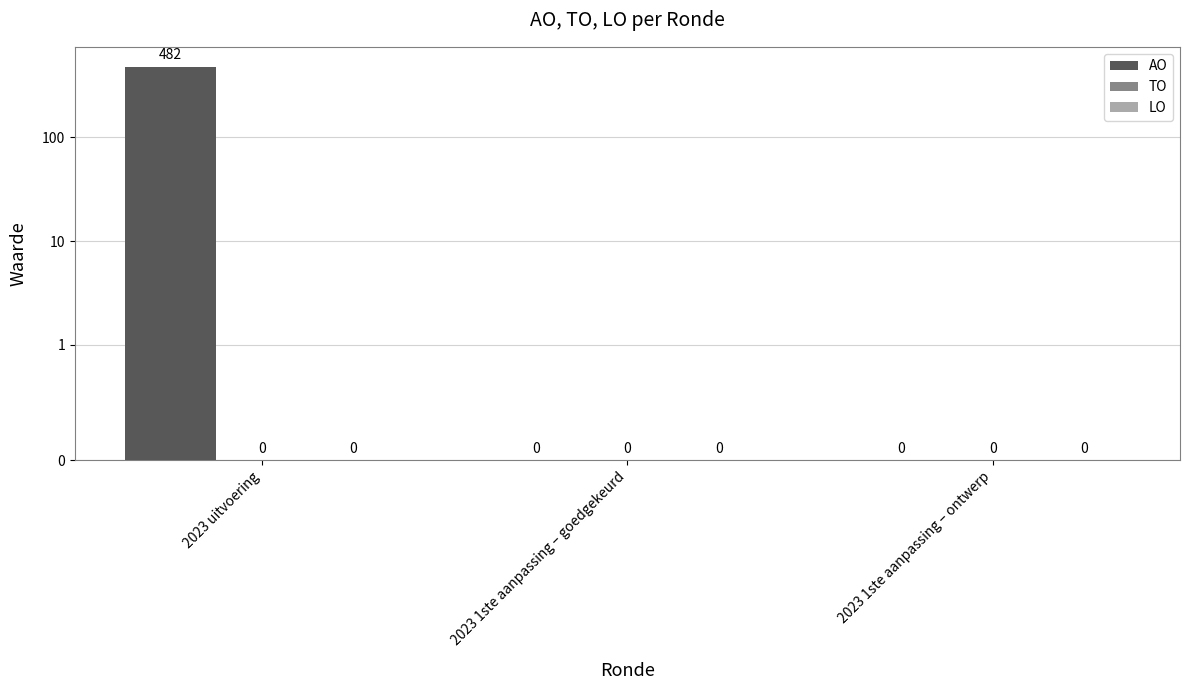

Reading left to right, list all the values displayed in this chart.

AO: 482	0	0
TO: 0	0	0
LO: 0	0	0